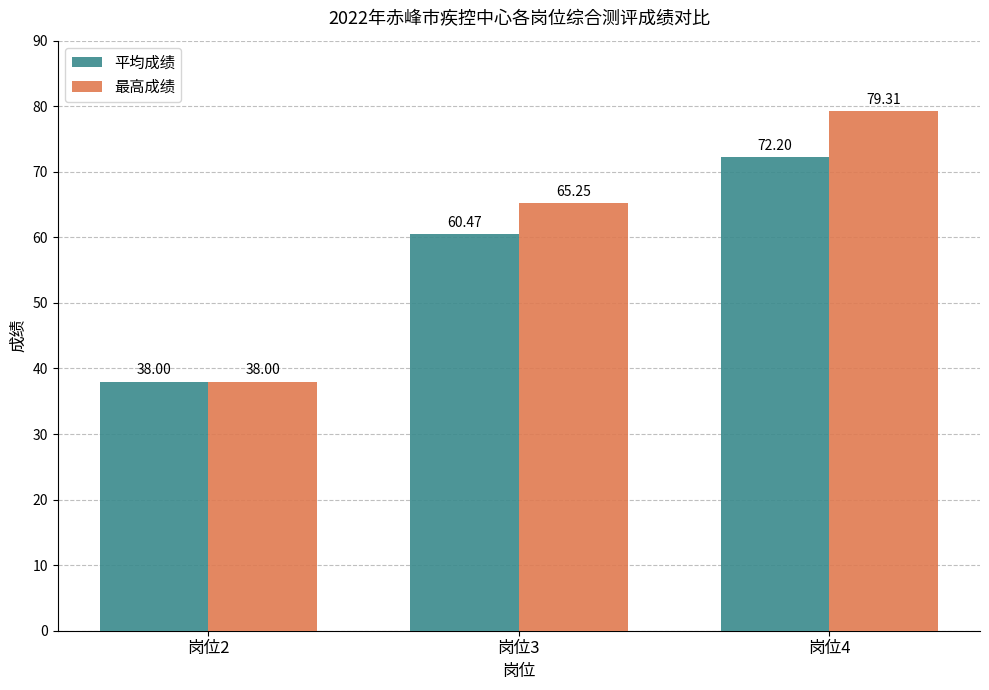

At which category does the chart reach its peak across all series?

岗位4